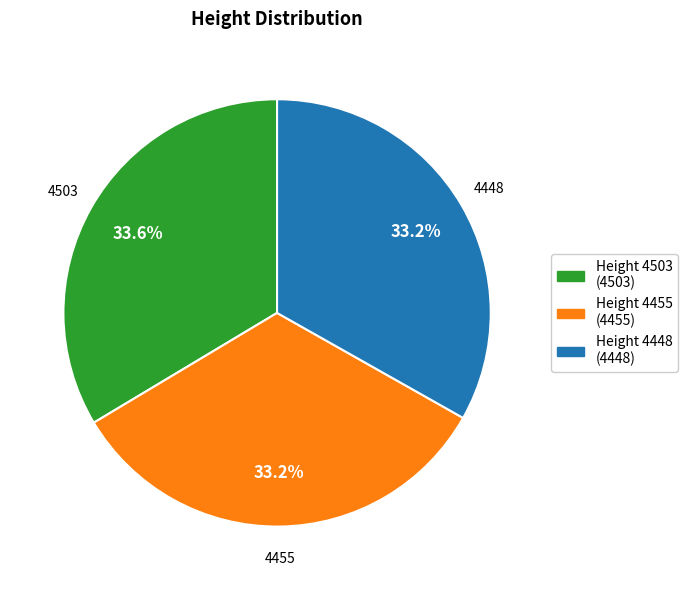

Approximately how many times larger is the value at Height 4448 (4448) compared to Height 4455 (4455)?

1.0